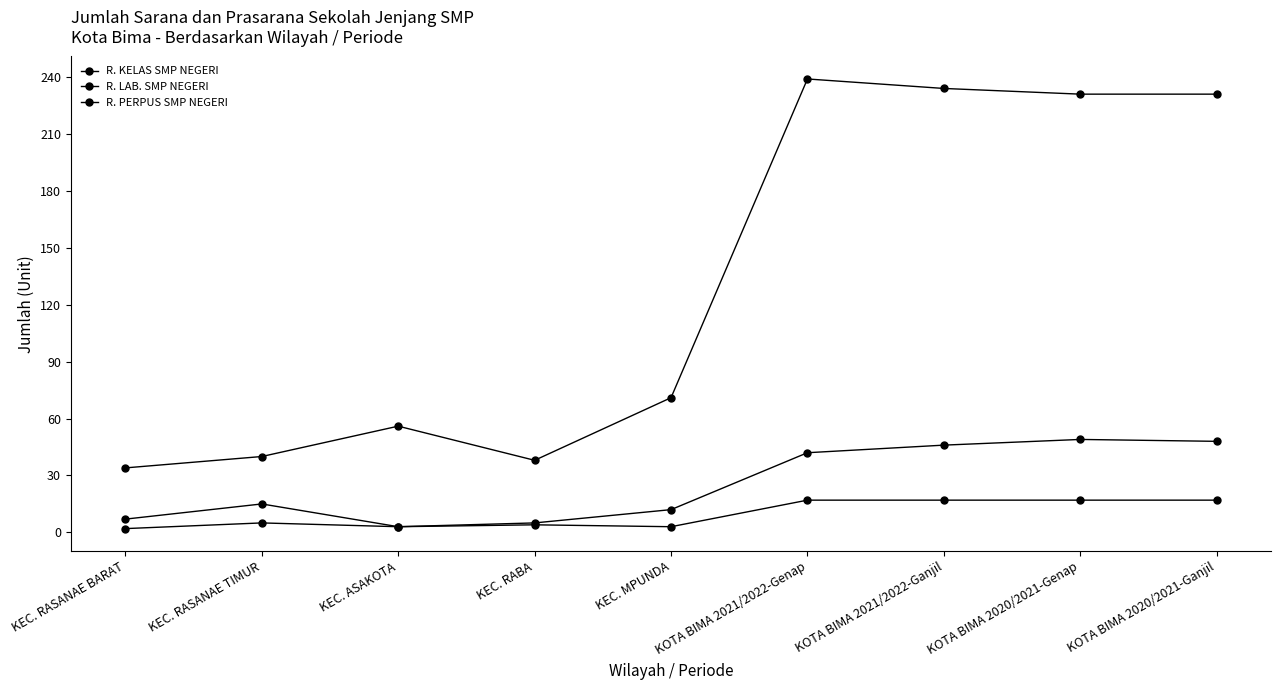

What is the minimum value shown in the chart?

2